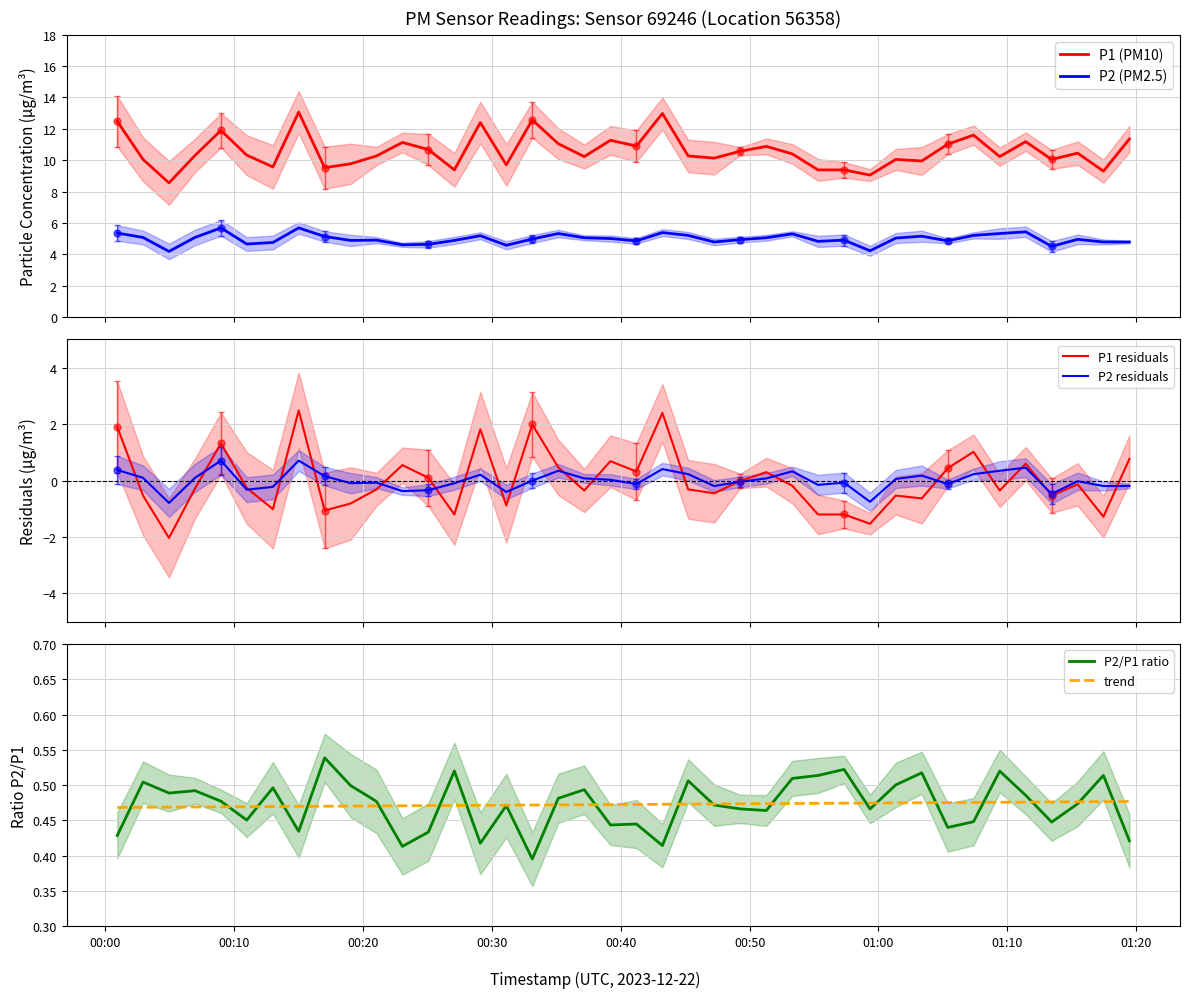

Reading left to right, list all the values displayed in this chart.

P1 (PM10): 12.5	10.1	8.6	10.3	11.9	10.3	9.6	13.1	9.5	9.8	10.3	11.1	10.7	9.4	12.4	9.7	12.6	11.1	10.2	11.3	10.9	13.0	10.3	10.1	10.6	10.9	10.4	9.4	9.4	9.1	10.1	9.9	11.0	11.6	10.2	11.2	10.1	10.4	9.3	11.3
P2 (PM2.5): 5.3	5.1	4.2	5.1	5.7	4.7	4.8	5.7	5.1	4.9	4.9	4.6	4.6	4.9	5.2	4.6	5.0	5.3	5.0	5.0	4.8	5.4	5.2	4.8	4.9	5.0	5.3	4.8	4.9	4.2	5.0	5.2	4.8	5.2	5.3	5.4	4.5	5.0	4.8	4.8
P1 residuals: 1.9	-0.5	-2.0	-0.3	1.3	-0.3	-1.0	2.5	-1.1	-0.8	-0.3	0.5	0.1	-1.2	1.8	-0.9	2.0	0.5	-0.4	0.7	0.3	2.4	-0.3	-0.5	-0.0	0.3	-0.2	-1.2	-1.2	-1.5	-0.5	-0.6	0.4	1.0	-0.4	0.6	-0.5	-0.1	-1.3	0.8
P2 residuals: 0.4	0.1	-0.8	0.1	0.7	-0.3	-0.2	0.7	0.2	-0.1	-0.1	-0.4	-0.3	-0.1	0.2	-0.4	-0.0	0.3	0.1	0.0	-0.1	0.4	0.2	-0.2	-0.0	0.1	0.3	-0.2	-0.1	-0.8	0.1	0.2	-0.1	0.2	0.3	0.5	-0.5	-0.0	-0.2	-0.2
P2/P1 ratio: 0.4	0.5	0.5	0.5	0.5	0.5	0.5	0.4	0.5	0.5	0.5	0.4	0.4	0.5	0.4	0.5	0.4	0.5	0.5	0.4	0.4	0.4	0.5	0.5	0.5	0.5	0.5	0.5	0.5	0.5	0.5	0.5	0.4	0.4	0.5	0.5	0.4	0.5	0.5	0.4
trend: 0.5	0.5	0.5	0.5	0.5	0.5	0.5	0.5	0.5	0.5	0.5	0.5	0.5	0.5	0.5	0.5	0.5	0.5	0.5	0.5	0.5	0.5	0.5	0.5	0.5	0.5	0.5	0.5	0.5	0.5	0.5	0.5	0.5	0.5	0.5	0.5	0.5	0.5	0.5	0.5